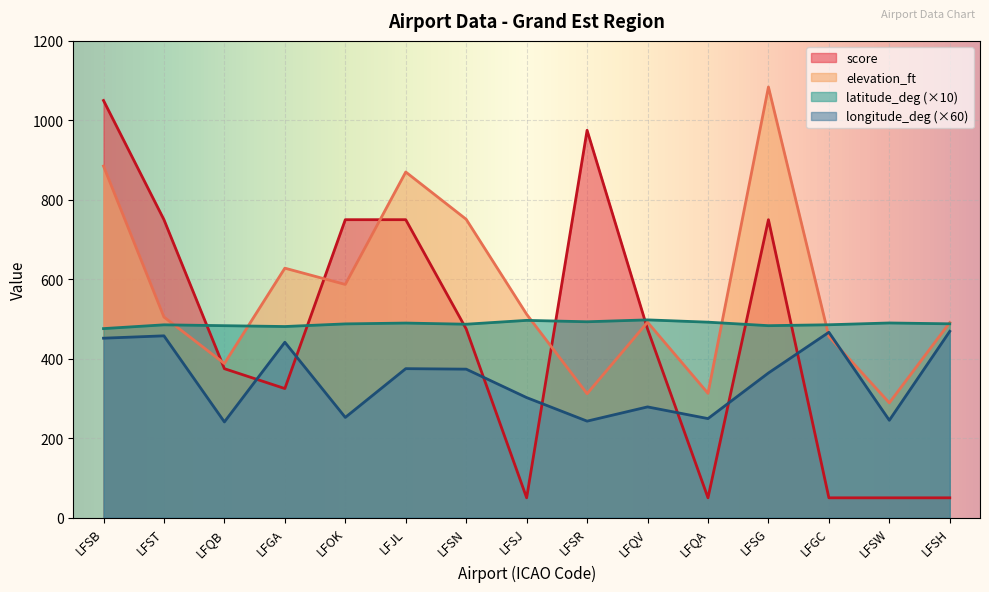

True or false: longitude_deg and latitude_deg cross at least once.

False